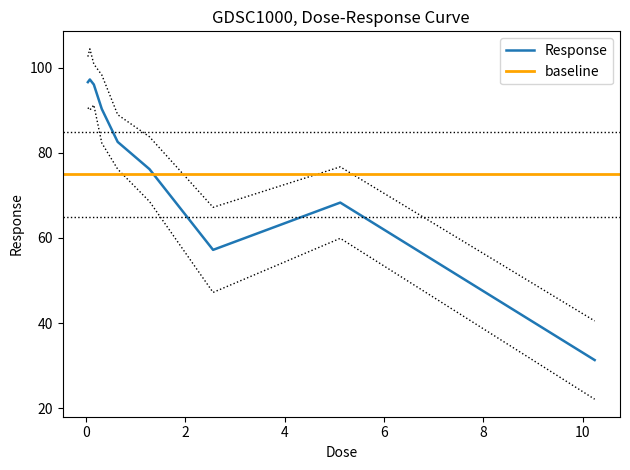

How many interior local valleys (lower than both neighbors) does the data have?

1